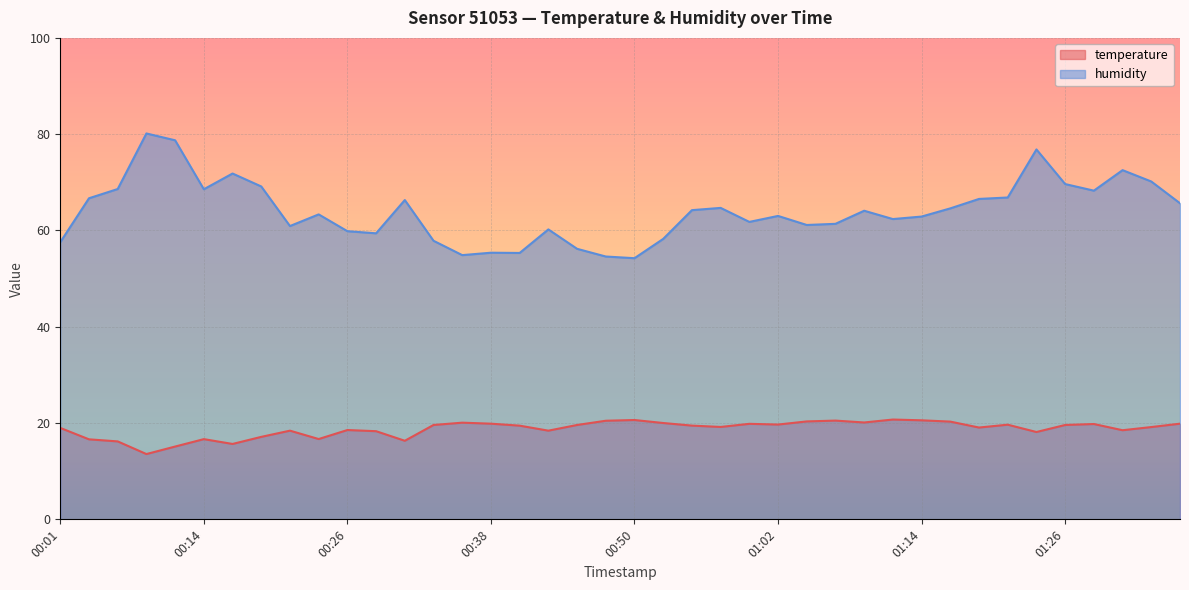

Reading left to right, extract all data points from this chart.

temperature: 19.0	16.6	16.2	13.6	15.1	16.7	15.7	17.1	18.4	16.7	18.6	18.3	16.3	19.6	20.1	19.9	19.5	18.4	19.6	20.5	20.6	20.0	19.5	19.2	19.8	19.7	20.3	20.5	20.1	20.7	20.6	20.3	19.1	19.7	18.1	19.6	19.8	18.5	19.2	19.9
humidity: 57.6	66.7	68.6	80.2	78.7	68.6	71.8	69.1	60.9	63.3	59.9	59.4	66.3	57.9	54.9	55.4	55.3	60.2	56.2	54.6	54.2	58.2	64.2	64.7	61.8	63.0	61.1	61.4	64.1	62.4	62.9	64.6	66.5	66.8	76.8	69.6	68.3	72.5	70.2	65.7